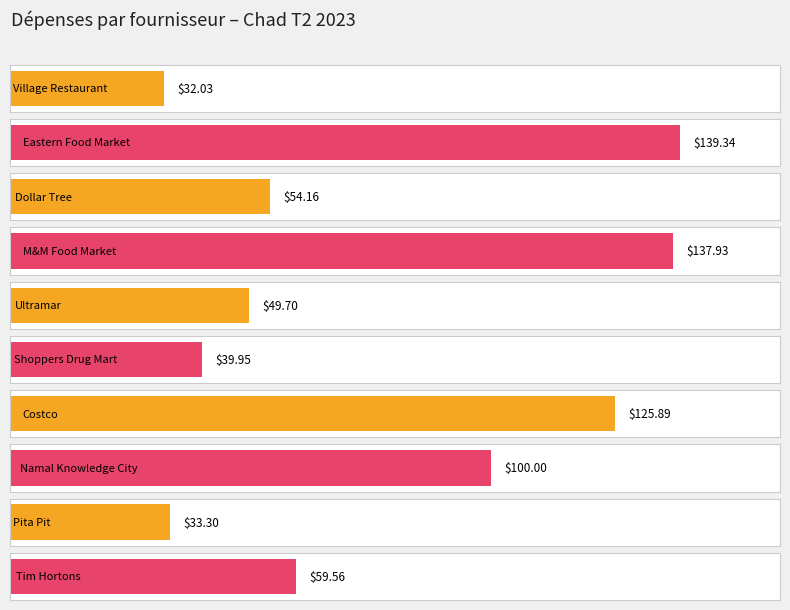

Between M&M Food Market and Namal Knowledge City, which is larger?

M&M Food Market